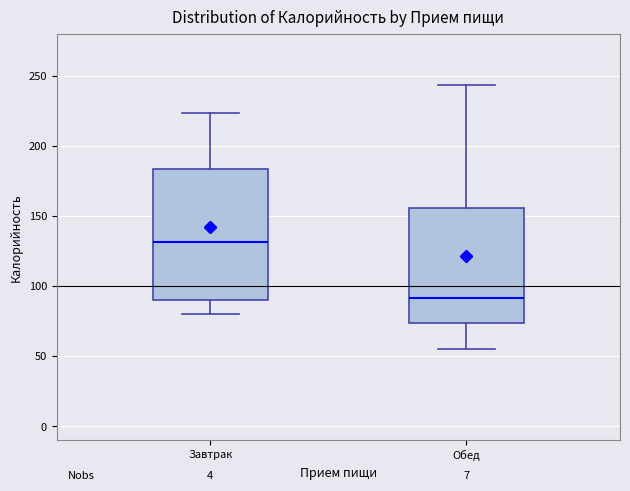

Reading left to right, read every box against the y-axis: the position of its median line, the range the box covers, and the ends of its whiskers. The values are not printed on the chart, so give them approximately, as read against the axis.

Завтрак: median 130, box 90 to 185, whiskers 80 to 225
Обед: median 90, box 75 to 155, whiskers 55 to 245